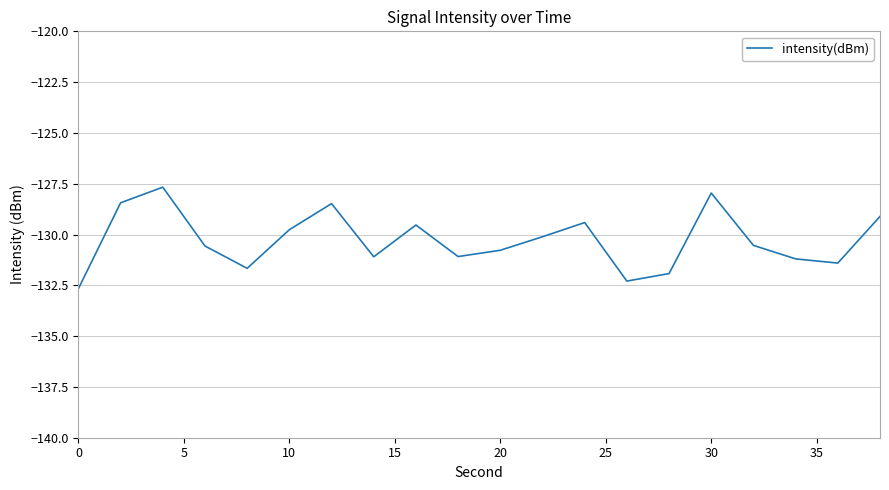

What is the difference between the maximum and minimum values?

5.0